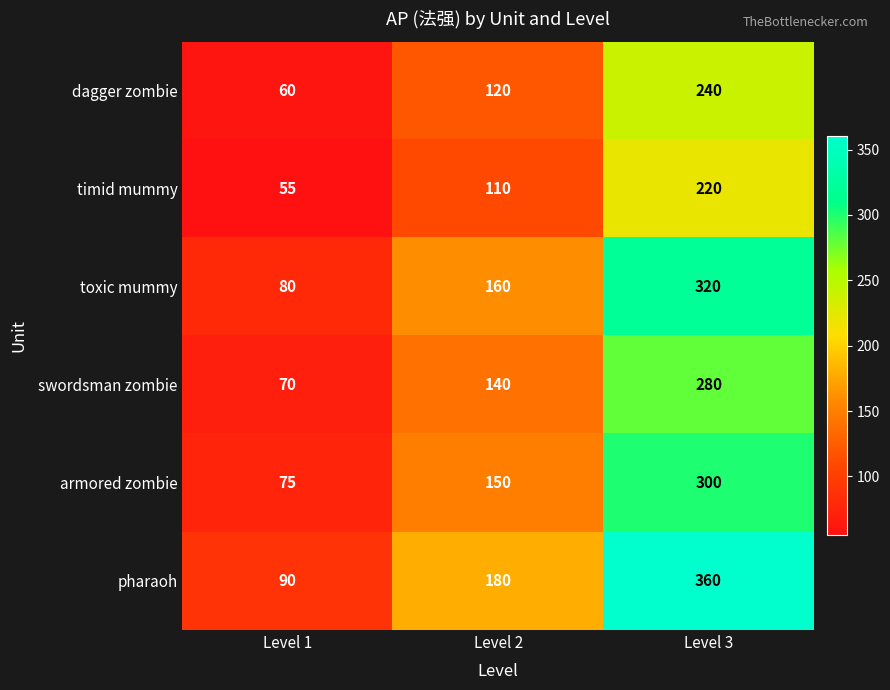

Which category has the highest value across all series?

Level 3